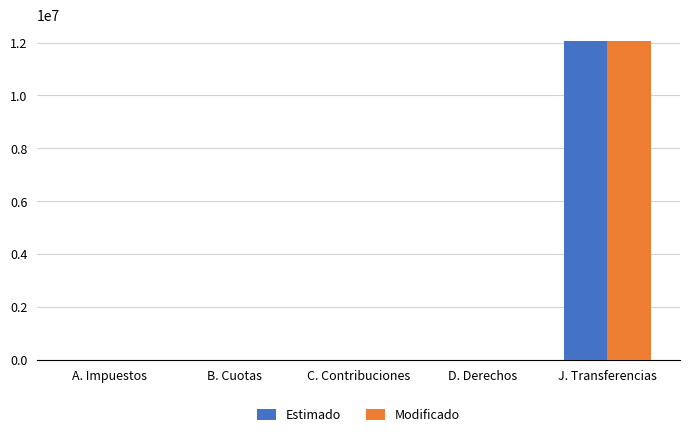

What is the sum of the Modificado values at J. Transferencias and D. Derechos?

12072500